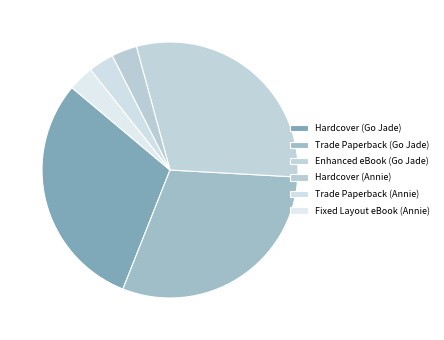

Does any single category account for the majority?

No